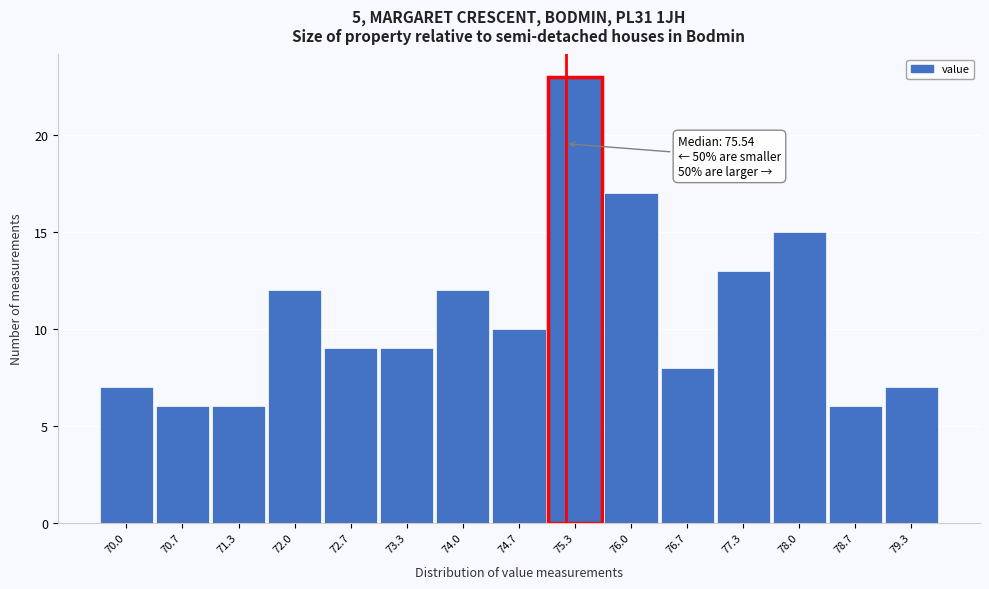

Reading left to right, extract all data points from this chart.

70.0=7	70.7=6	71.3=6	72.0=12	72.7=9	73.3=9	74.0=12	74.7=10	75.3=23	76.0=17	76.7=8	77.3=13	78.0=15	78.7=6	79.3=7